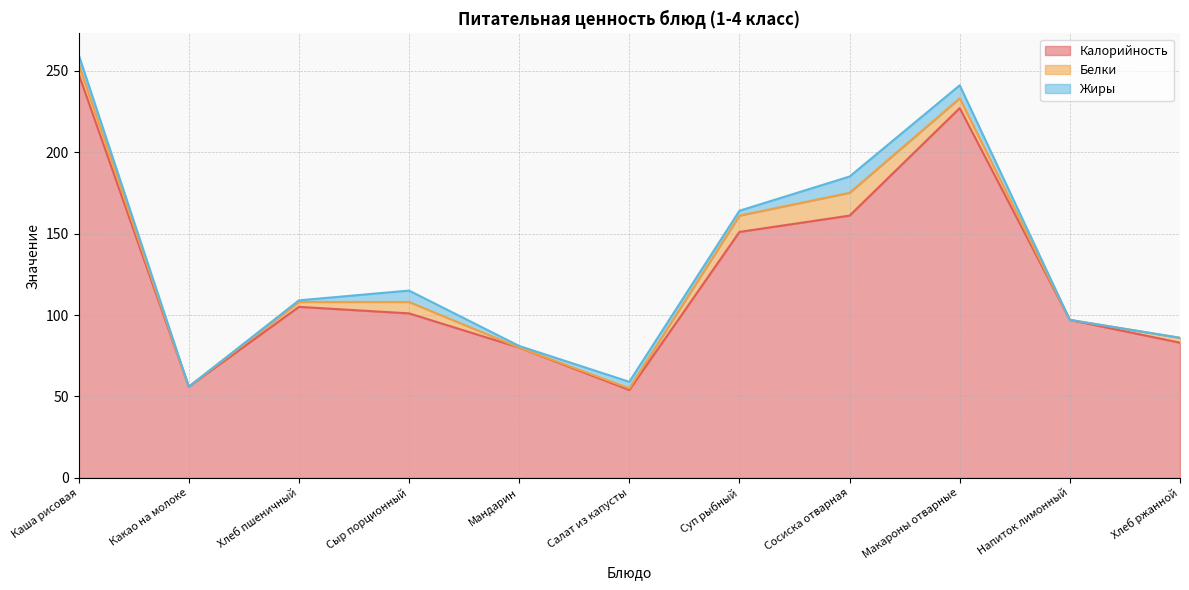

What is the approximate value of Белки at Салат из капусты?

1.0